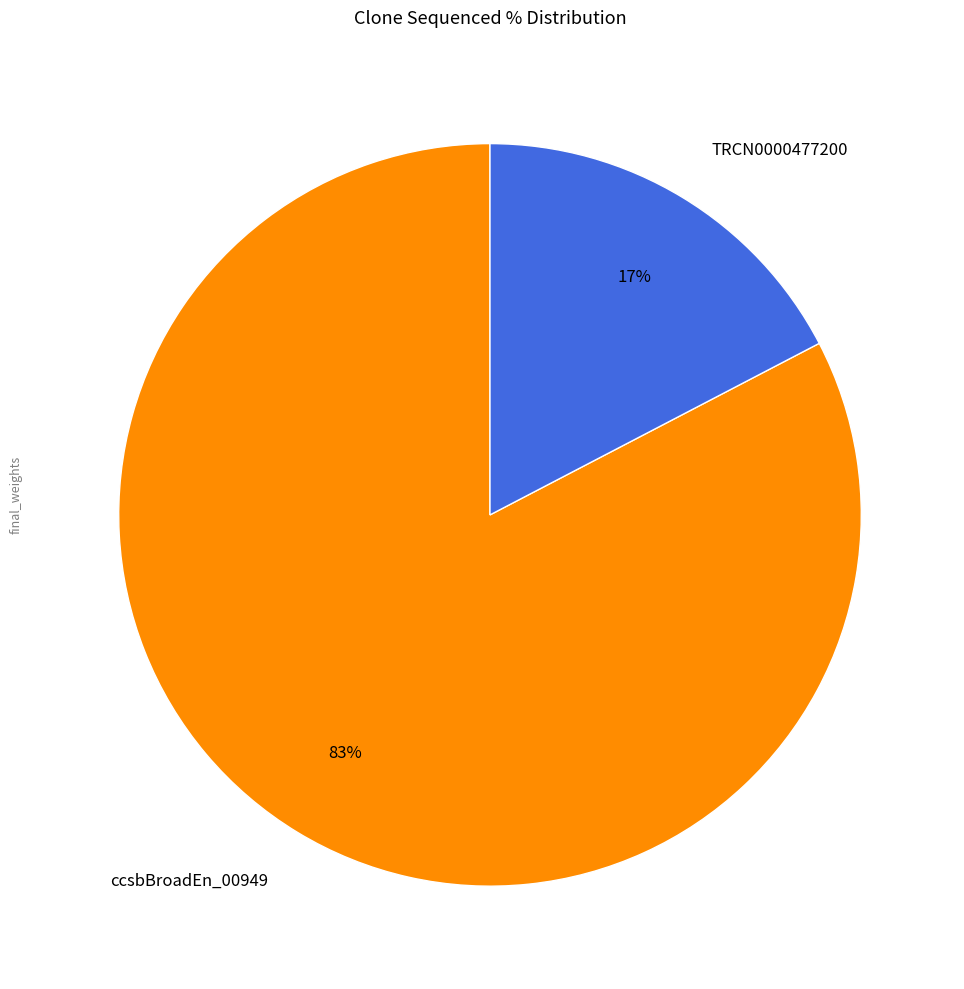

Combined, do TRCN0000477200 and ccsbBroadEn_00949 account for over 50%?

Yes